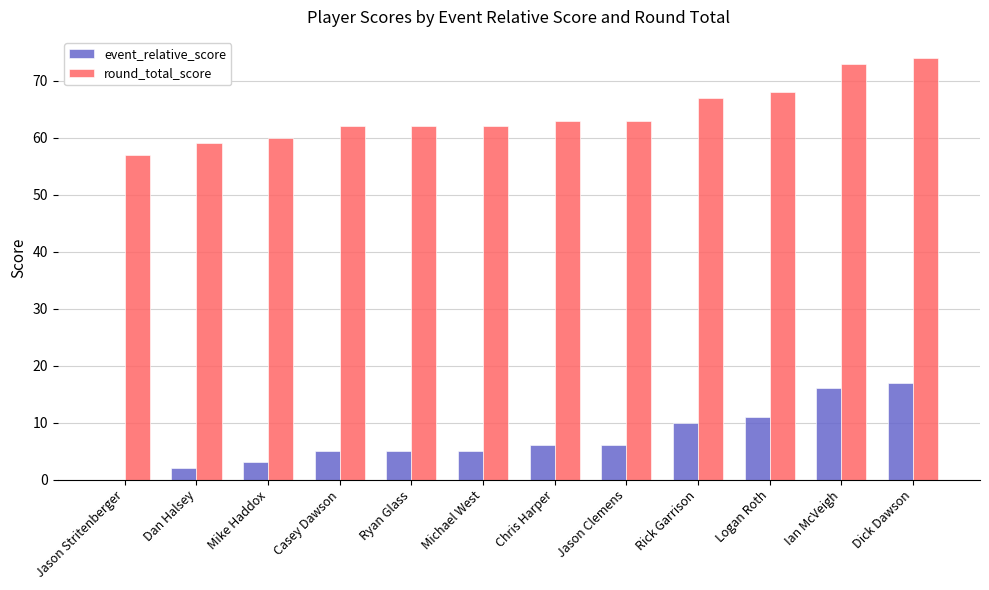

Read the event_relative_score value at Ryan Glass, to the nearest 5.

5